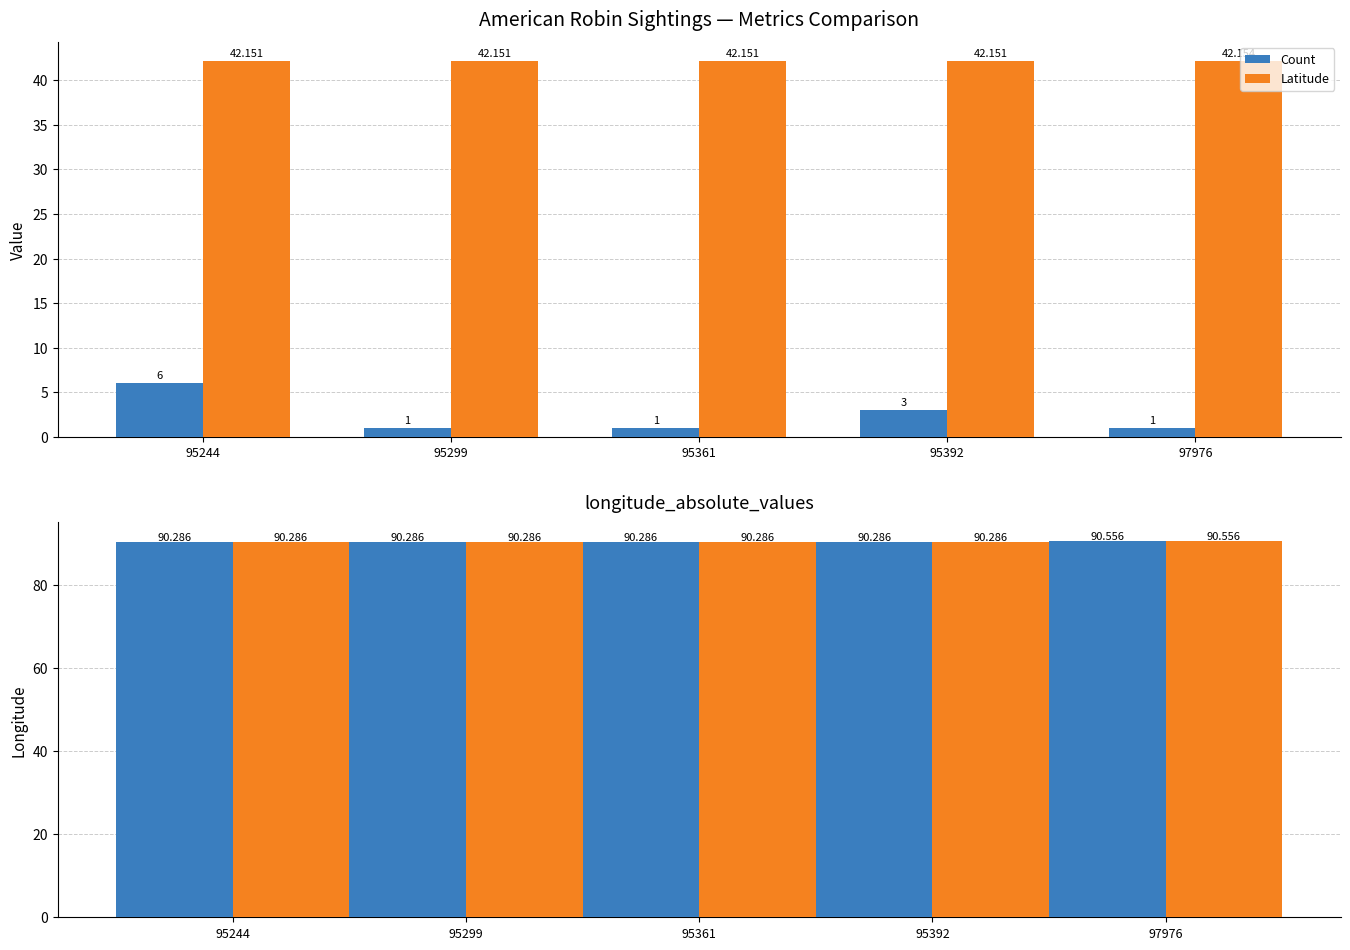

Which series has the largest total across all categories?

Longitude (abs)